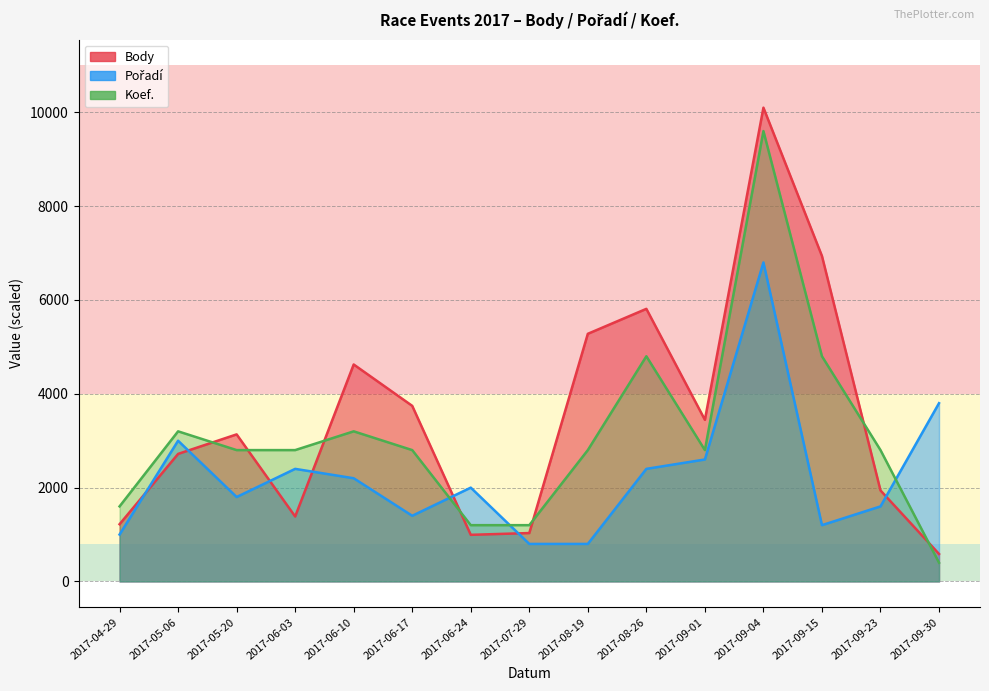

The value of Pořadí at 2017-09-30 is 1309. True or false?

False